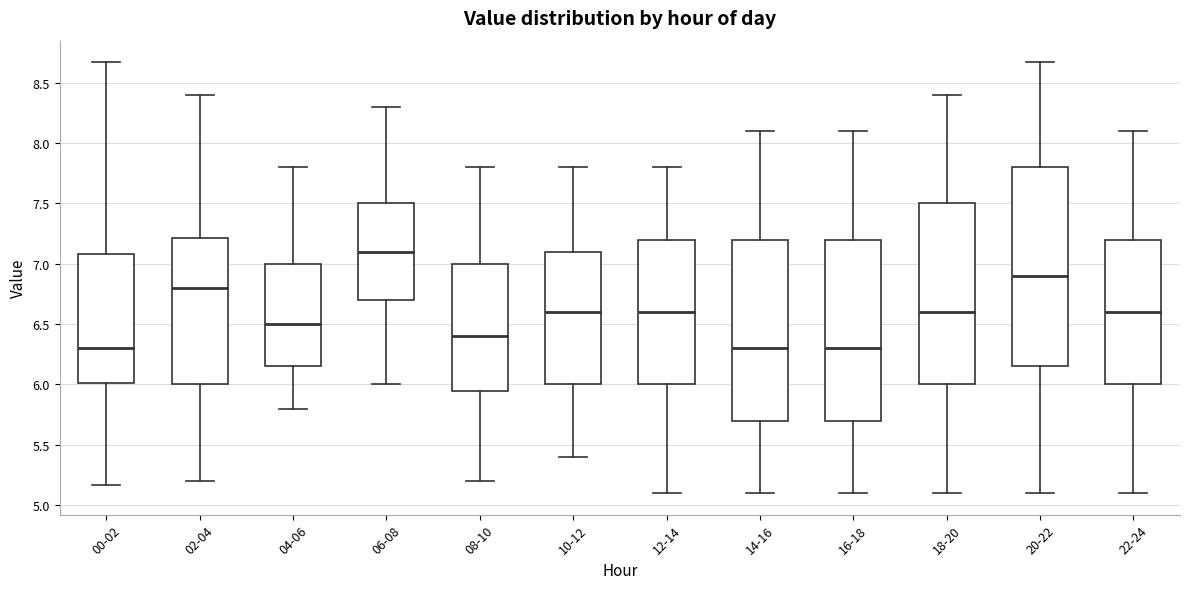

Reading left to right, transcribe this box plot: for each box, give where its median line is, the range the box spans, and where its two whiskers end, as read against the y-axis. The values are not printed on the chart, so give them approximately, as read against the axis.

00-02: median 6.30, box 6.00 to 7.10, whiskers 5.15 to 8.65
02-04: median 6.80, box 6.00 to 7.20, whiskers 5.20 to 8.40
04-06: median 6.50, box 6.15 to 7.00, whiskers 5.80 to 7.80
06-08: median 7.10, box 6.70 to 7.50, whiskers 6.00 to 8.30
08-10: median 6.40, box 5.95 to 7.00, whiskers 5.20 to 7.80
10-12: median 6.60, box 6.00 to 7.10, whiskers 5.40 to 7.80
12-14: median 6.60, box 6.00 to 7.20, whiskers 5.10 to 7.80
14-16: median 6.30, box 5.70 to 7.20, whiskers 5.10 to 8.10
16-18: median 6.30, box 5.70 to 7.20, whiskers 5.10 to 8.10
18-20: median 6.60, box 6.00 to 7.50, whiskers 5.10 to 8.40
20-22: median 6.90, box 6.15 to 7.80, whiskers 5.10 to 8.65
22-24: median 6.60, box 6.00 to 7.20, whiskers 5.10 to 8.10